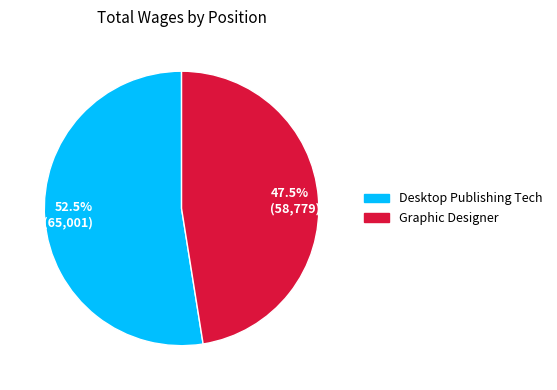

What portion of the pie excludes Desktop Publishing Tech?

47.5%